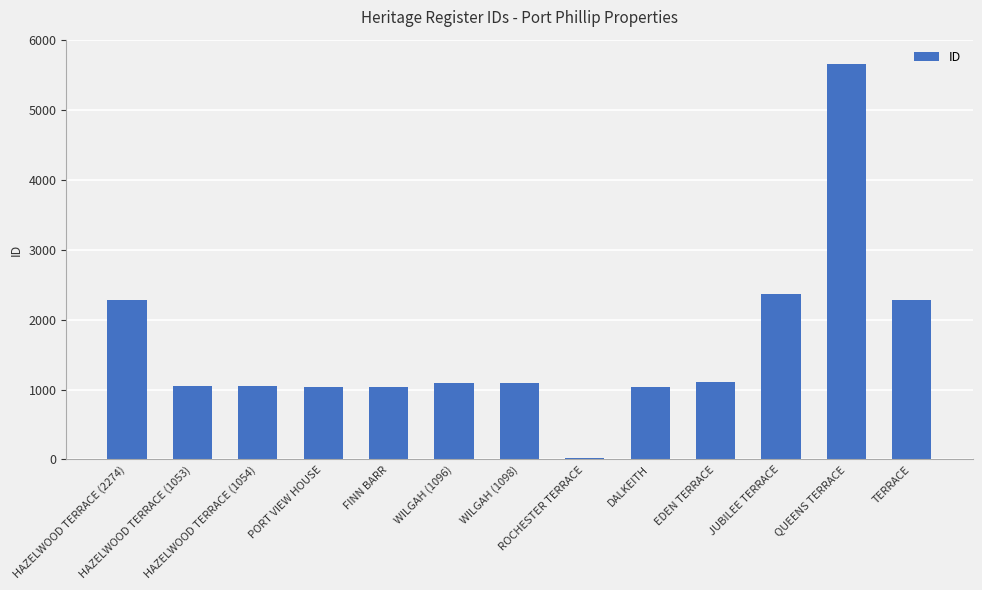

Count the number of data series in this chart.

1